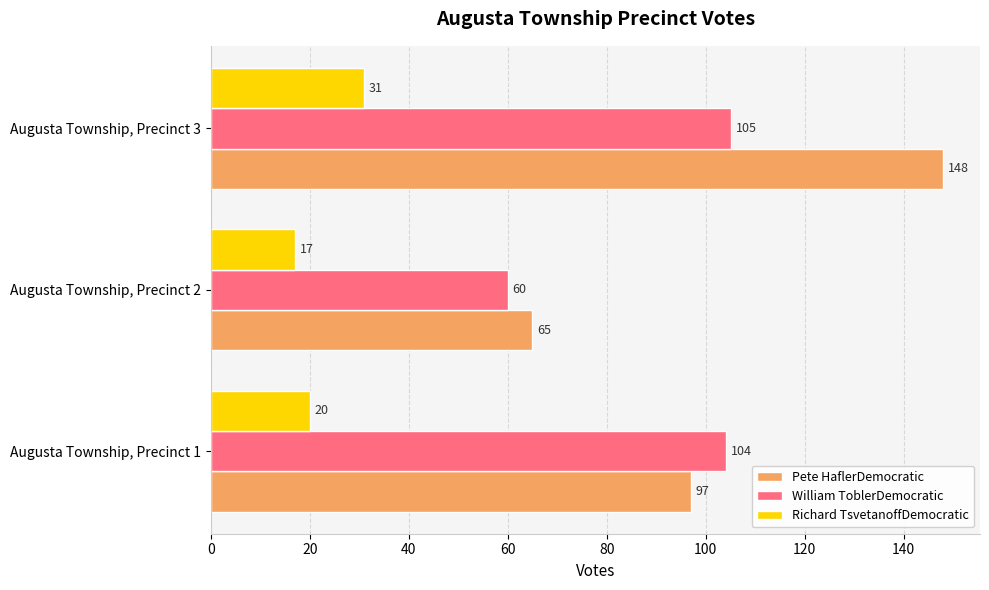

What is the difference between the Richard TsvetanoffDemocratic values at Augusta Township, Precinct 1 and Augusta Township, Precinct 3?

11